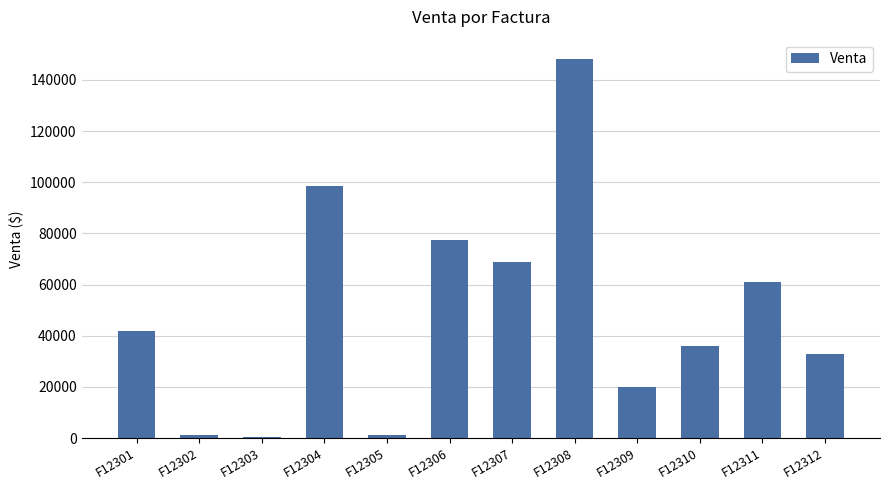

Between F12301 and F12311, which is larger?

F12311